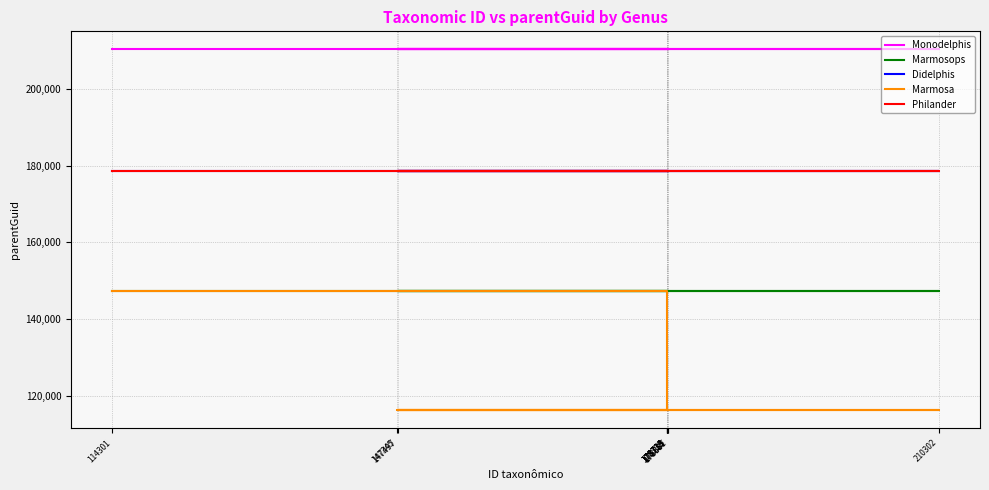

How many data points does each series have?

10